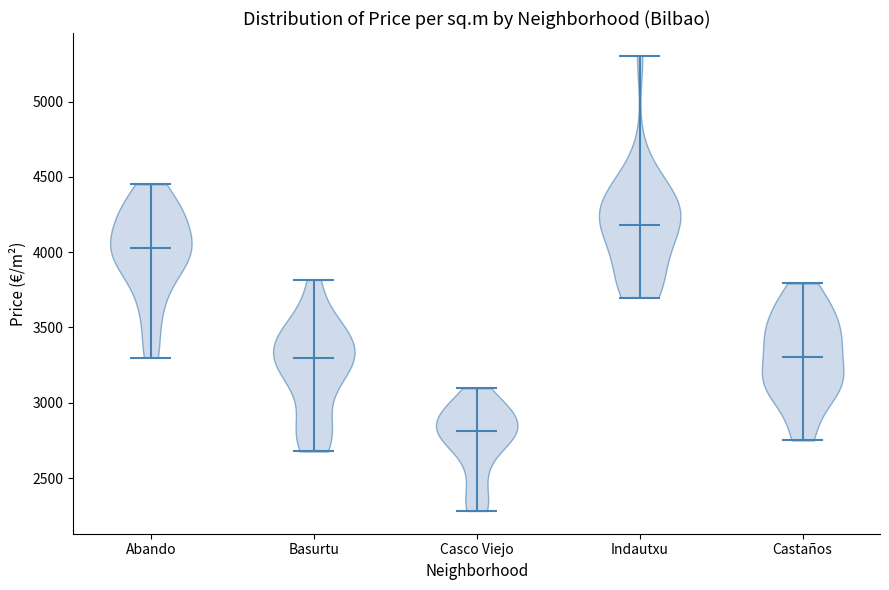

Reading left to right, read every violin against the y-axis: where its median line is, and the lowest and highest points it reaches. The values are not printed on the chart, so give them approximately, as read against the axis.

Abando: median line 4050, lowest point 3300, highest point 4450
Basurtu: median line 3300, lowest point 2700, highest point 3800
Casco Viejo: median line 2800, lowest point 2300, highest point 3100
Indautxu: median line 4200, lowest point 3700, highest point 5300
Castaños: median line 3300, lowest point 2750, highest point 3800